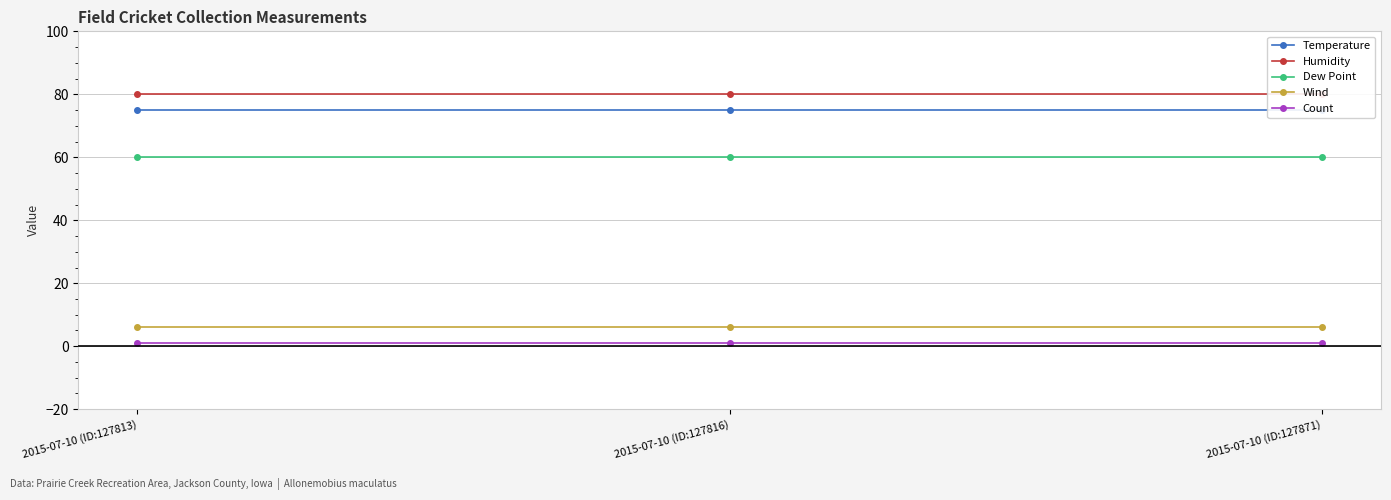

The Count series shows 1 at 2015-07-10 (ID:127816). True or false?

True